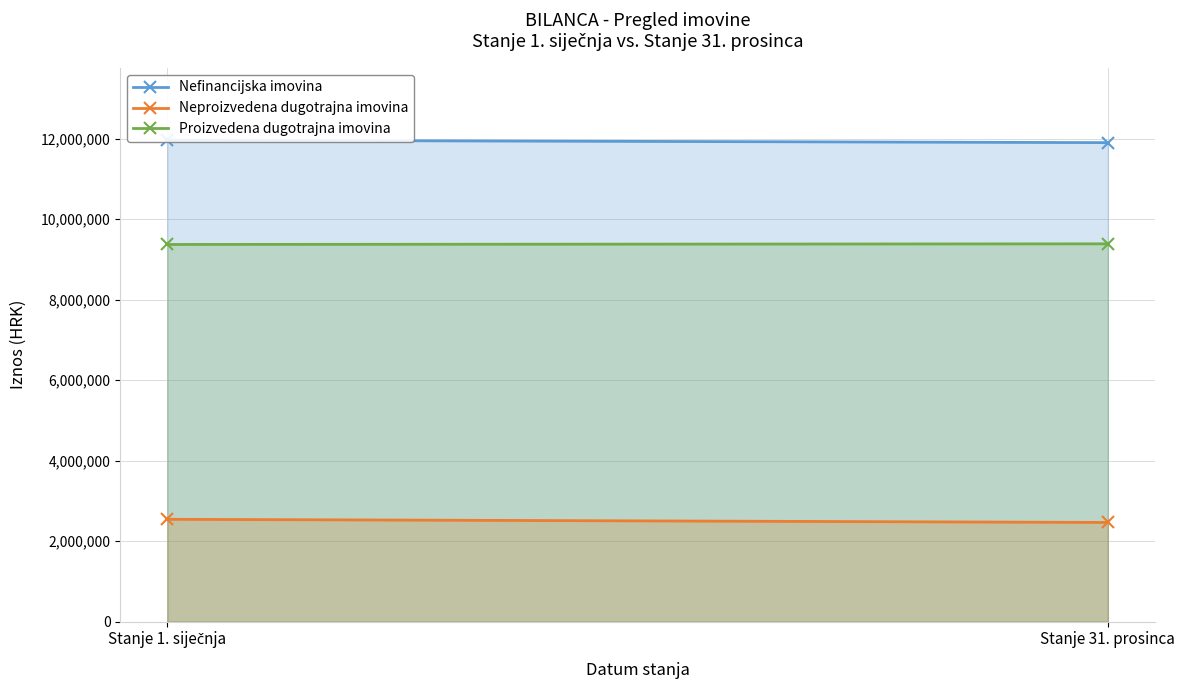

Is the value of Neproizvedena dugotrajna imovina at Stanje 1. siječnja greater than the value of Proizvedena dugotrajna imovina at Stanje 1. siječnja?

No